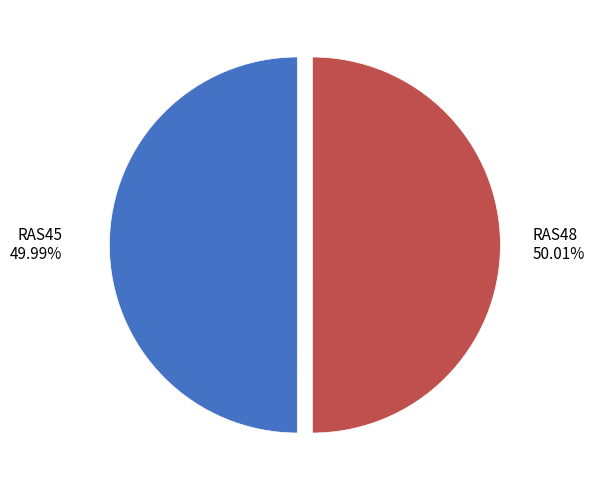

Does any single category account for the majority?

Yes